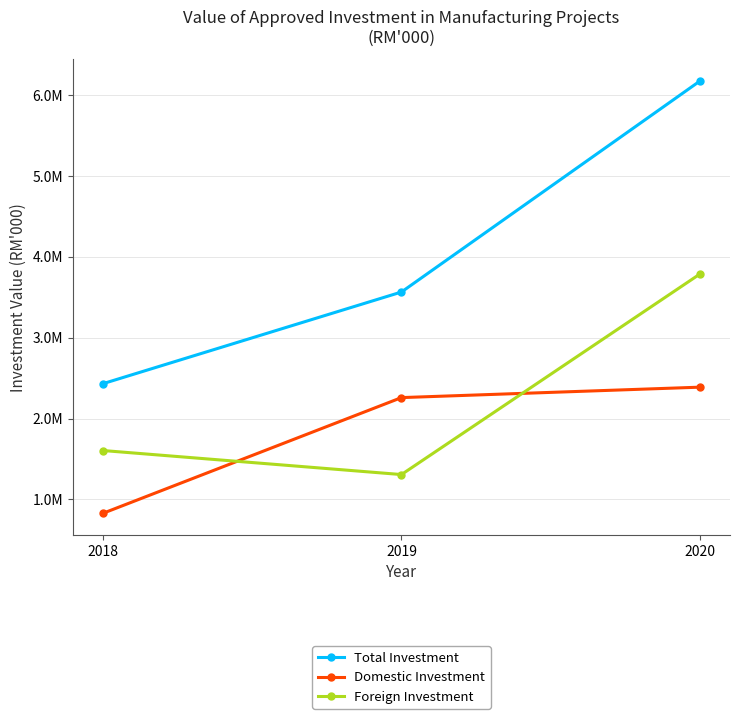

What are all the series names shown in the legend?

Total Investment, Domestic Investment, Foreign Investment